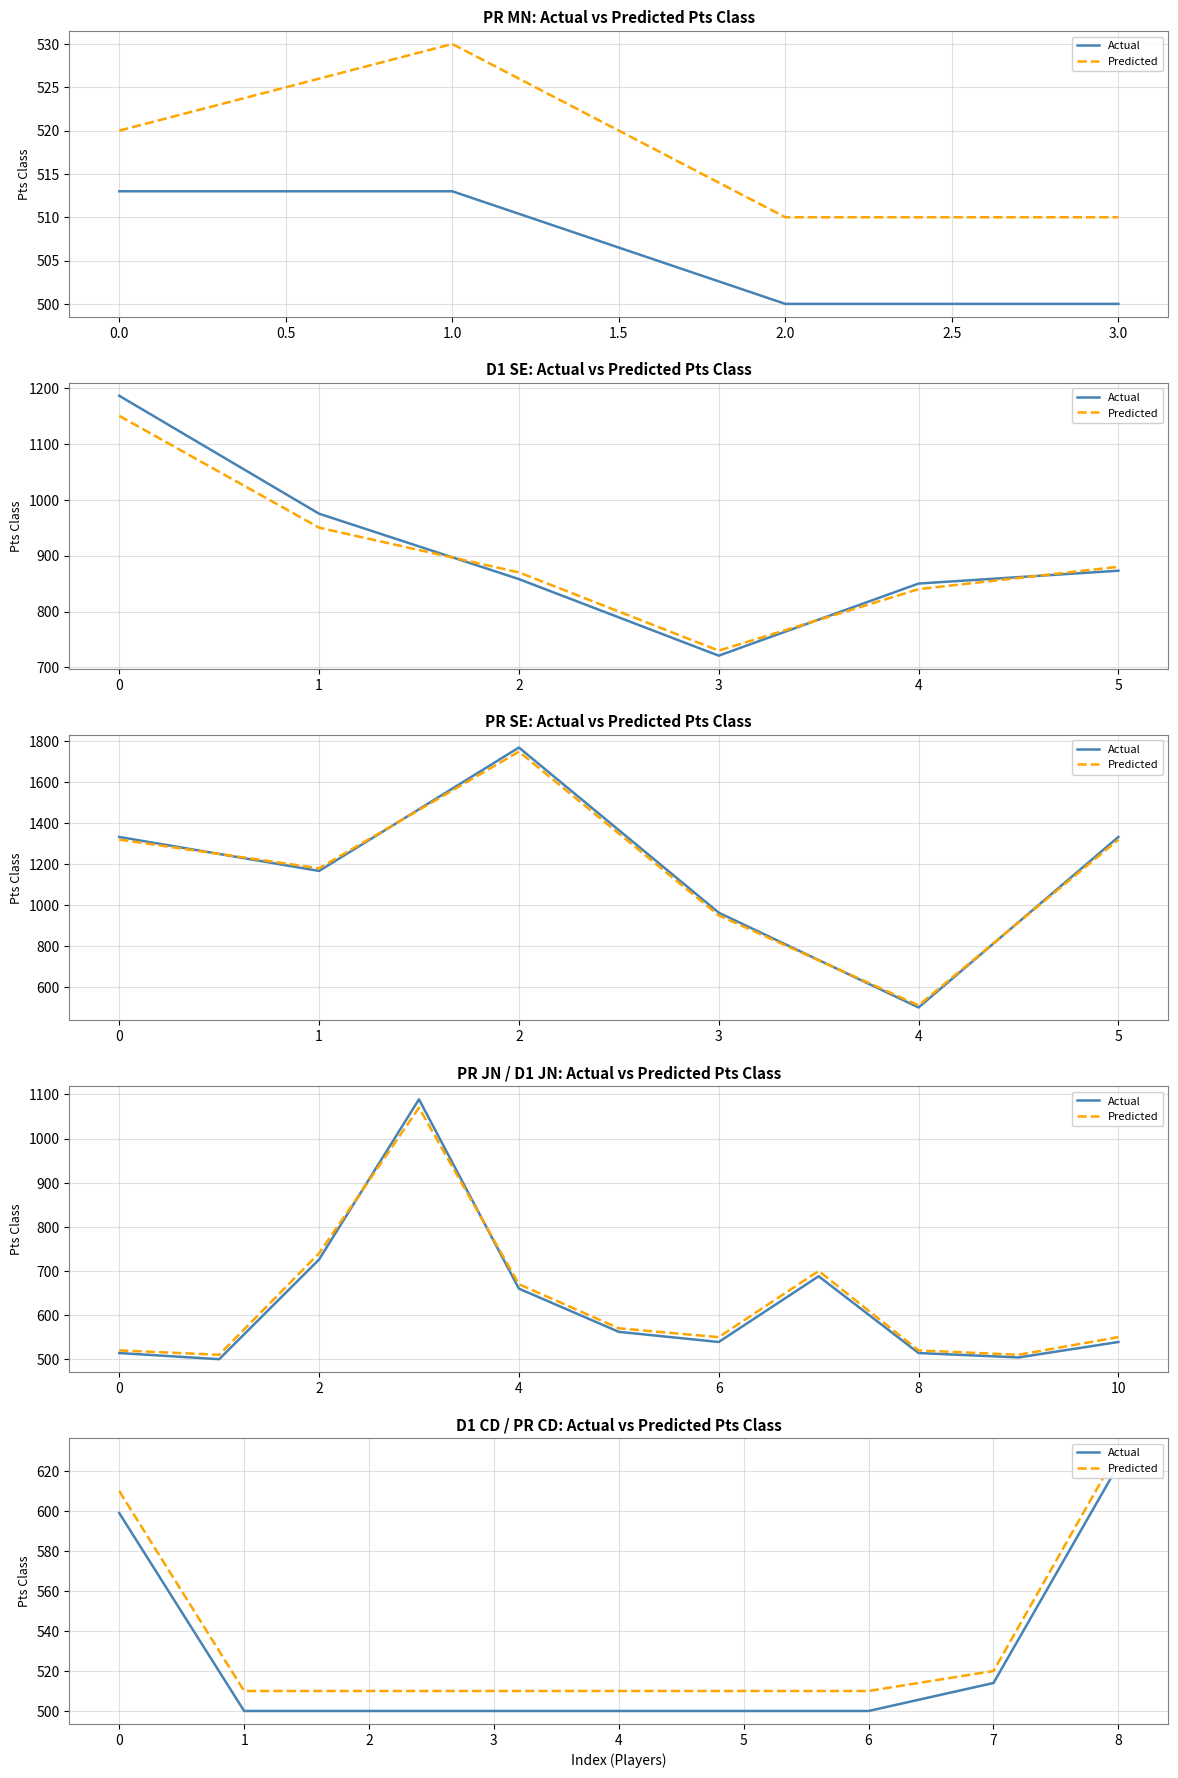

At 0, list the series in order from largest to smallest.

Predicted, Actual